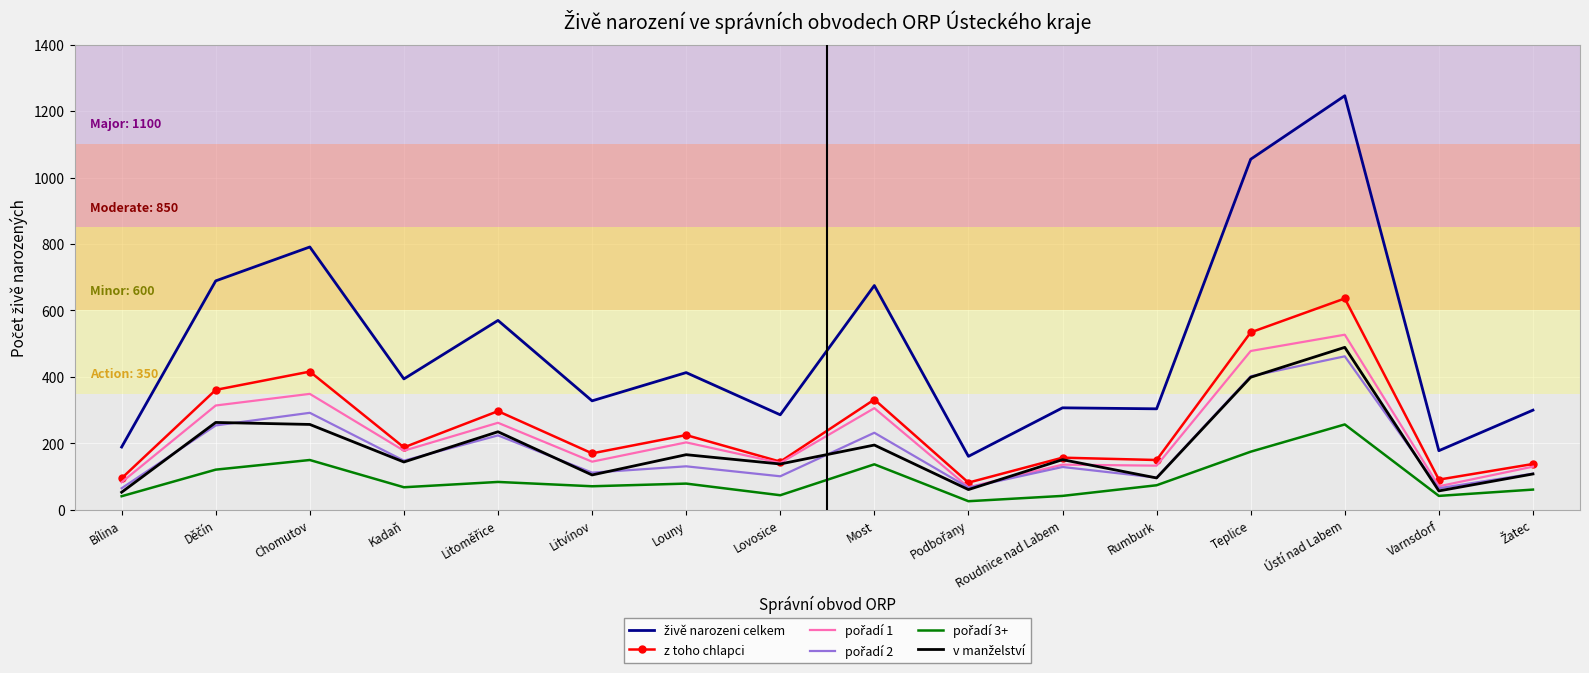

What is the total value across all series at Ústí nad Labem?

3617